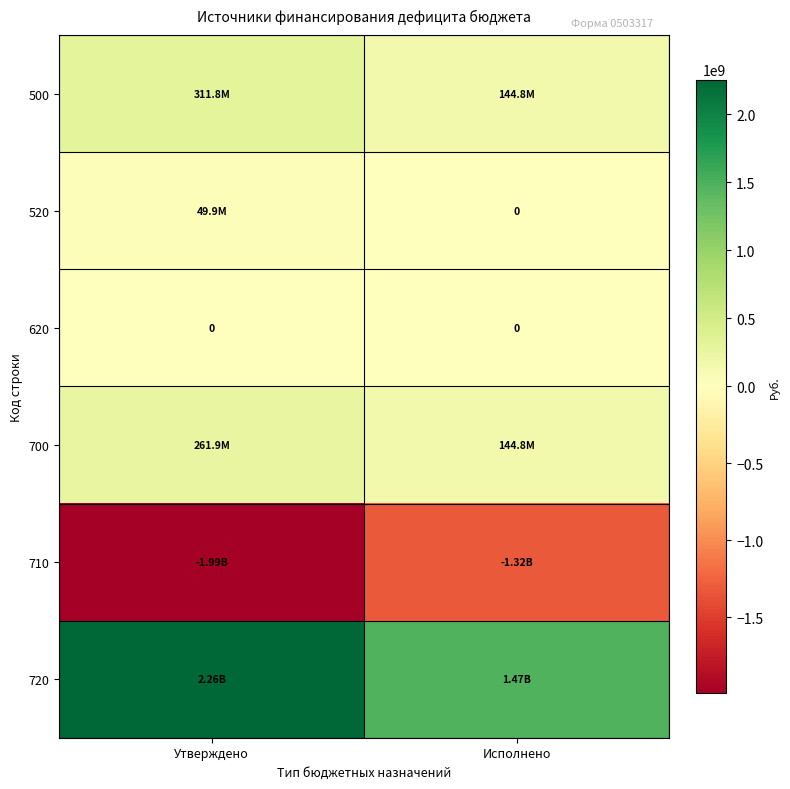

Rank the series by their maximum value, from lowest to highest.

710, 620, 520, 700, 500, 720